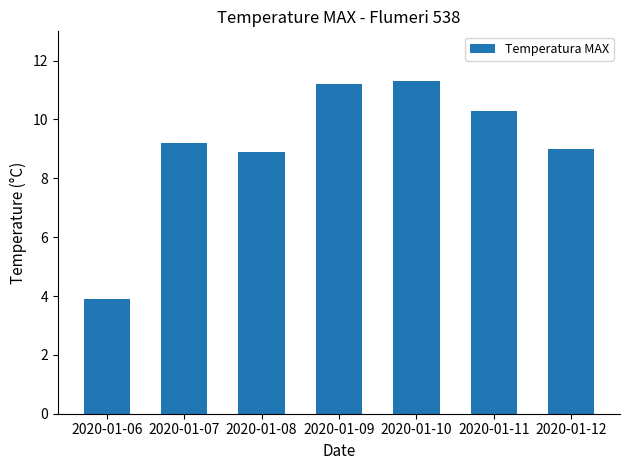

Reading left to right, list all the values displayed in this chart.

3.9	9.2	8.9	11.2	11.3	10.3	9.0